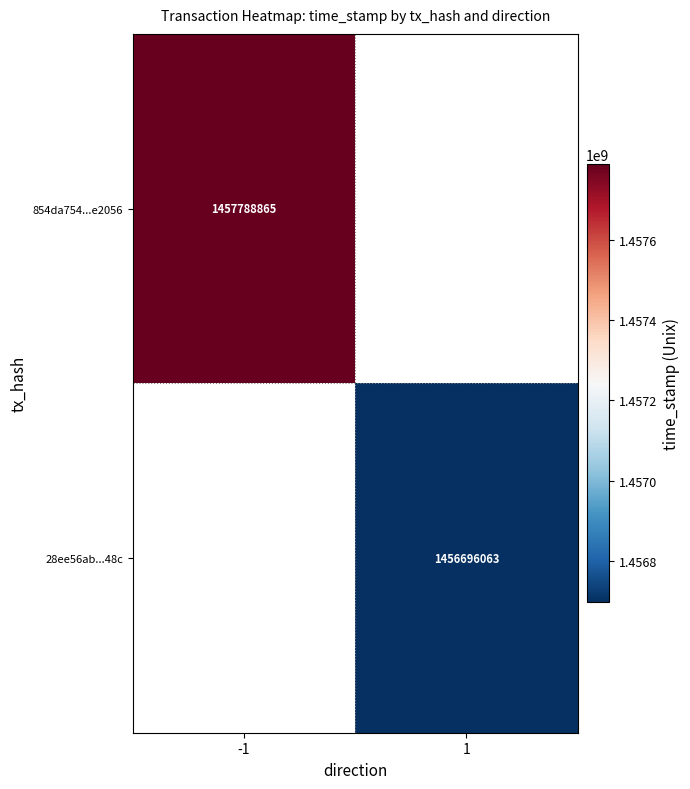

What is the smallest value displayed?

1456696063.0